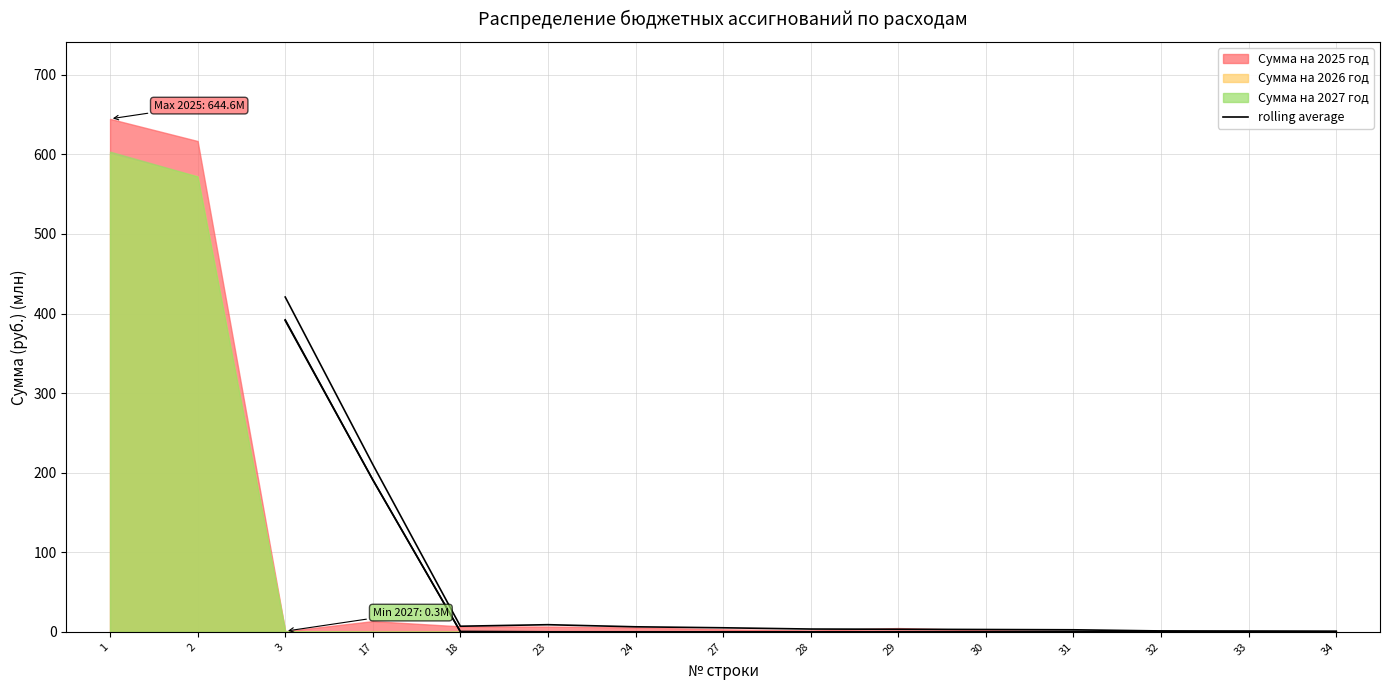

How many values exceed 3?

8